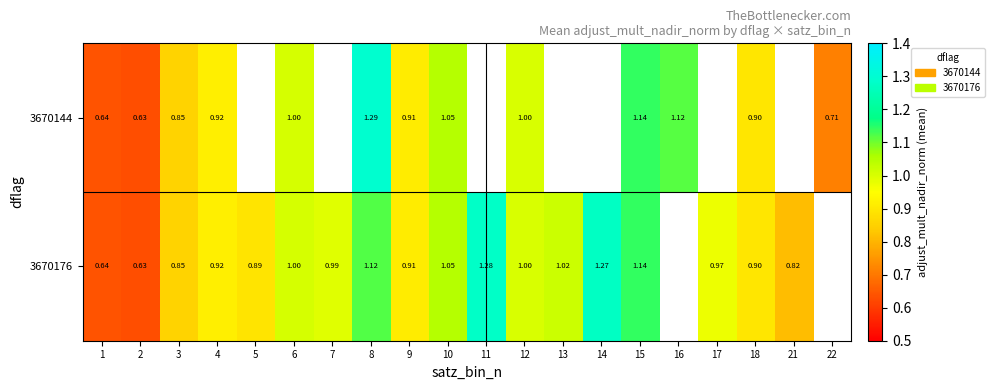

At which label is 3670144 closest to 0?

2